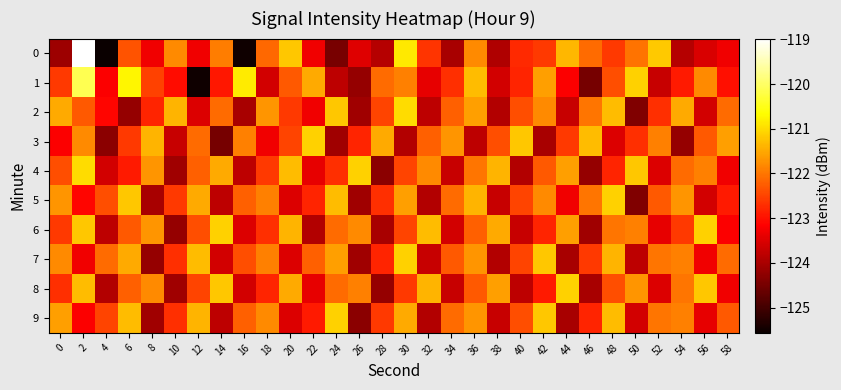

Reading left to right, what are all the values shown in this chart?

0: 0=-124.1	2=-119.0	4=-125.6	6=-122.3	8=-123.3	10=-121.8	12=-123.3	14=-121.9	16=-125.5	18=-122.1	20=-121.2	22=-123.3	24=-124.5	26=-123.5	28=-123.9	30=-120.9	32=-122.7	34=-124.0	36=-121.8	38=-123.9	40=-122.7	42=-122.6	44=-121.4	46=-122.1	48=-122.6	50=-122.0	52=-121.2	54=-123.9	56=-123.5	58=-123.3
1: 0=-122.6	2=-120.1	4=-123.2	6=-120.8	8=-122.5	10=-123.0	12=-125.5	14=-122.9	16=-120.8	18=-123.6	20=-122.3	22=-121.5	24=-123.8	26=-124.2	28=-122.1	30=-121.9	32=-123.4	34=-122.7	36=-121.3	38=-123.6	40=-122.8	42=-121.6	44=-123.2	46=-124.5	48=-122.4	50=-121.1	52=-123.7	54=-122.9	56=-121.8	58=-123.0
2: 0=-121.5	2=-122.3	4=-123.1	6=-124.2	8=-122.8	10=-121.4	12=-123.5	14=-122.1	16=-124.0	18=-121.7	20=-122.6	22=-123.3	24=-121.2	26=-124.1	28=-122.5	30=-121.0	32=-123.8	34=-122.2	36=-121.6	38=-123.9	40=-122.4	42=-121.8	44=-123.7	46=-122.0	48=-121.3	50=-124.4	52=-122.7	54=-121.5	56=-123.6	58=-122.1
3: 0=-123.2	2=-121.8	4=-124.3	6=-122.6	8=-121.4	10=-123.7	12=-122.1	14=-124.5	16=-121.9	18=-123.3	20=-122.5	22=-121.1	24=-124.1	26=-122.8	28=-121.5	30=-123.9	32=-122.2	34=-121.7	36=-123.8	38=-122.4	40=-121.2	42=-124.0	44=-122.6	46=-121.3	48=-123.5	50=-122.7	52=-121.9	54=-124.2	56=-122.3	58=-121.6
4: 0=-122.4	2=-121.0	4=-123.6	6=-122.9	8=-121.7	10=-124.1	12=-122.2	14=-121.5	16=-123.8	18=-122.6	20=-121.3	22=-123.4	24=-122.7	26=-121.1	28=-124.3	30=-122.5	32=-121.8	34=-123.7	36=-122.0	38=-121.4	40=-123.9	42=-122.3	44=-121.6	46=-124.2	48=-122.8	50=-121.2	52=-123.5	54=-122.1	56=-121.9	58=-123.3
5: 0=-121.7	2=-123.1	4=-122.4	6=-121.2	8=-124.0	10=-122.6	12=-121.5	14=-123.8	16=-122.2	18=-121.9	20=-123.5	22=-122.8	24=-121.3	26=-124.1	28=-122.7	30=-121.6	32=-123.9	34=-122.1	36=-121.4	38=-123.7	40=-122.5	42=-121.8	44=-123.3	46=-122.0	48=-121.1	50=-124.4	52=-122.3	54=-121.7	56=-123.6	58=-122.9
6: 0=-122.6	2=-121.2	4=-123.8	6=-122.3	8=-121.7	10=-124.2	12=-122.4	14=-121.1	16=-123.5	18=-122.7	20=-121.4	22=-123.9	24=-122.1	26=-121.8	28=-124.0	30=-122.5	32=-121.3	34=-123.6	36=-122.2	38=-121.5	40=-123.7	42=-122.8	44=-121.6	46=-124.1	48=-122.0	50=-121.9	52=-123.4	54=-122.6	56=-121.1	58=-123.2
7: 0=-121.8	2=-123.3	4=-122.1	6=-121.5	8=-124.2	10=-122.7	12=-121.3	14=-123.6	16=-122.4	18=-121.9	20=-123.5	22=-122.2	24=-121.6	26=-124.1	28=-122.8	30=-121.1	32=-123.7	34=-122.3	36=-121.7	38=-123.9	40=-122.5	42=-121.2	44=-124.0	46=-122.6	48=-121.4	50=-123.8	52=-122.0	54=-121.9	56=-123.3	58=-122.1
8: 0=-122.7	2=-121.3	4=-123.9	6=-122.2	8=-121.8	10=-124.1	12=-122.5	14=-121.2	16=-123.6	18=-122.8	20=-121.5	22=-123.4	24=-122.1	26=-121.9	28=-124.2	30=-122.6	32=-121.4	34=-123.7	36=-122.3	38=-121.6	40=-123.8	42=-122.9	44=-121.1	46=-124.0	48=-122.4	50=-121.7	52=-123.5	54=-122.0	56=-121.2	58=-123.3
9: 0=-121.6	2=-123.2	4=-122.5	6=-121.3	8=-124.1	10=-122.7	12=-121.4	14=-123.8	16=-122.2	18=-121.8	20=-123.5	22=-122.9	24=-121.1	26=-124.3	28=-122.6	30=-121.5	32=-123.9	34=-122.1	36=-121.7	38=-123.7	40=-122.4	42=-121.2	44=-124.0	46=-122.8	48=-121.3	50=-123.6	52=-122.0	54=-121.9	56=-123.4	58=-122.3